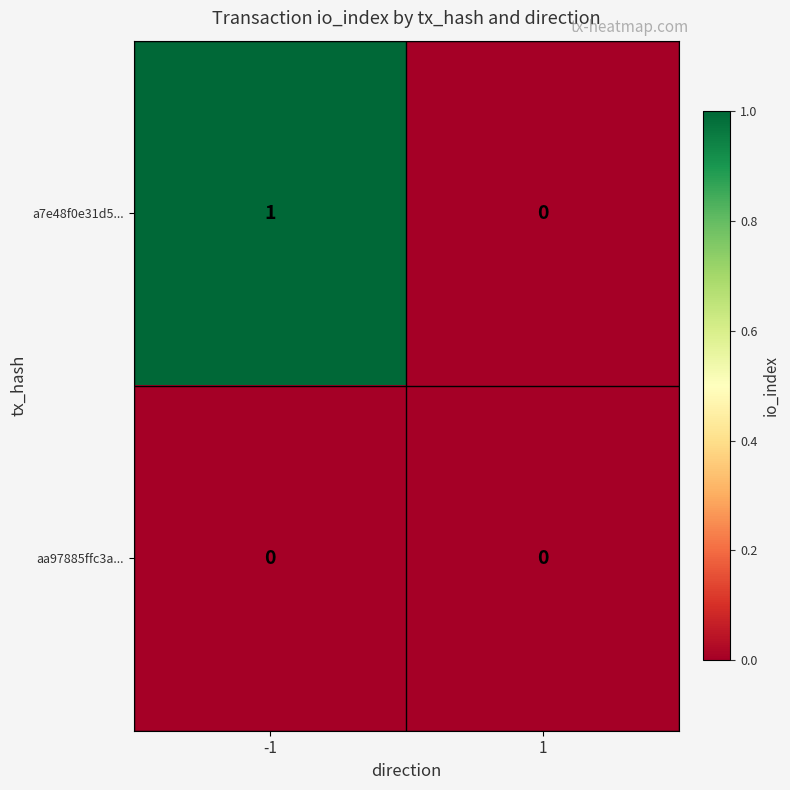

Rank the categories by a7e48f0e31d5... value from lowest to highest.

1, -1